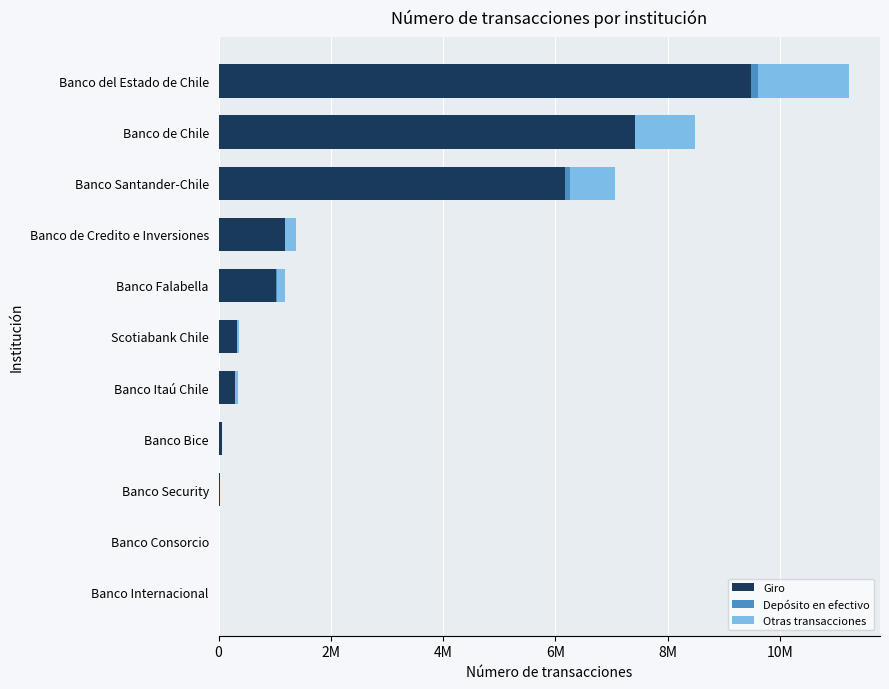

What are all the series names shown in the legend?

Giro, Depósito en efectivo, Otras transacciones